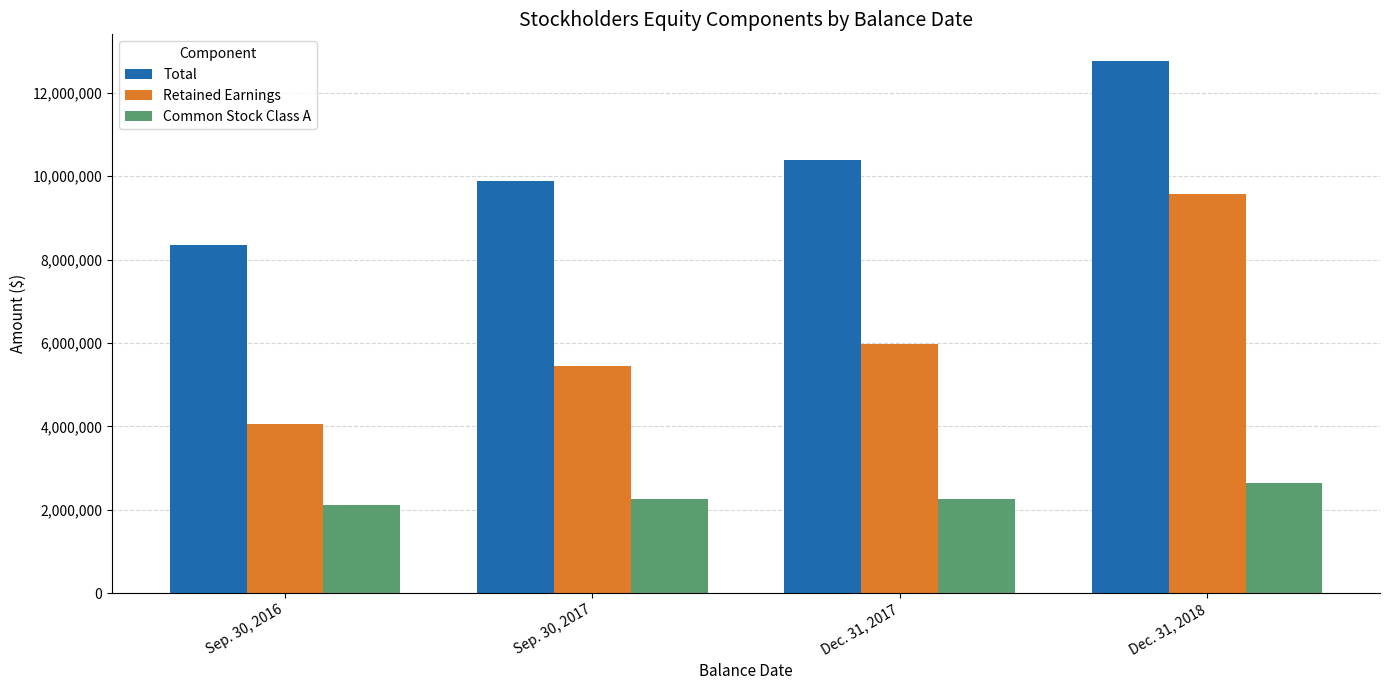

Is the value of Common Stock Class A at Dec. 31, 2018 greater than the value of Total at Dec. 31, 2018?

No